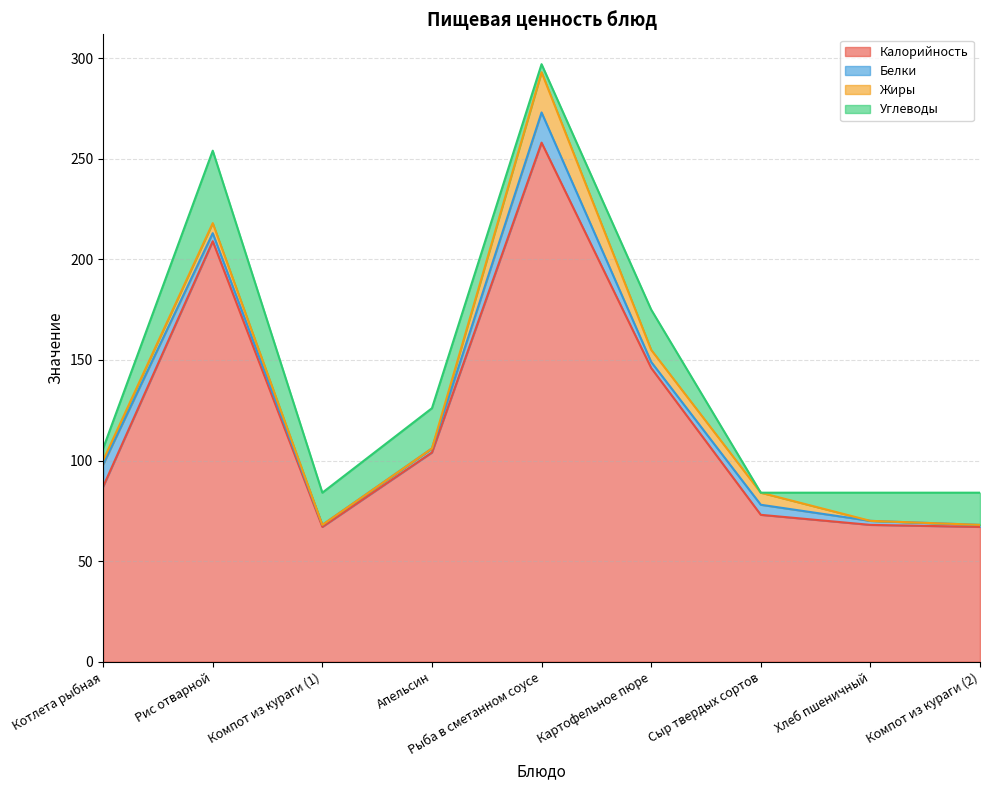

What is the value of the Белки point at the 5th from the left?

15